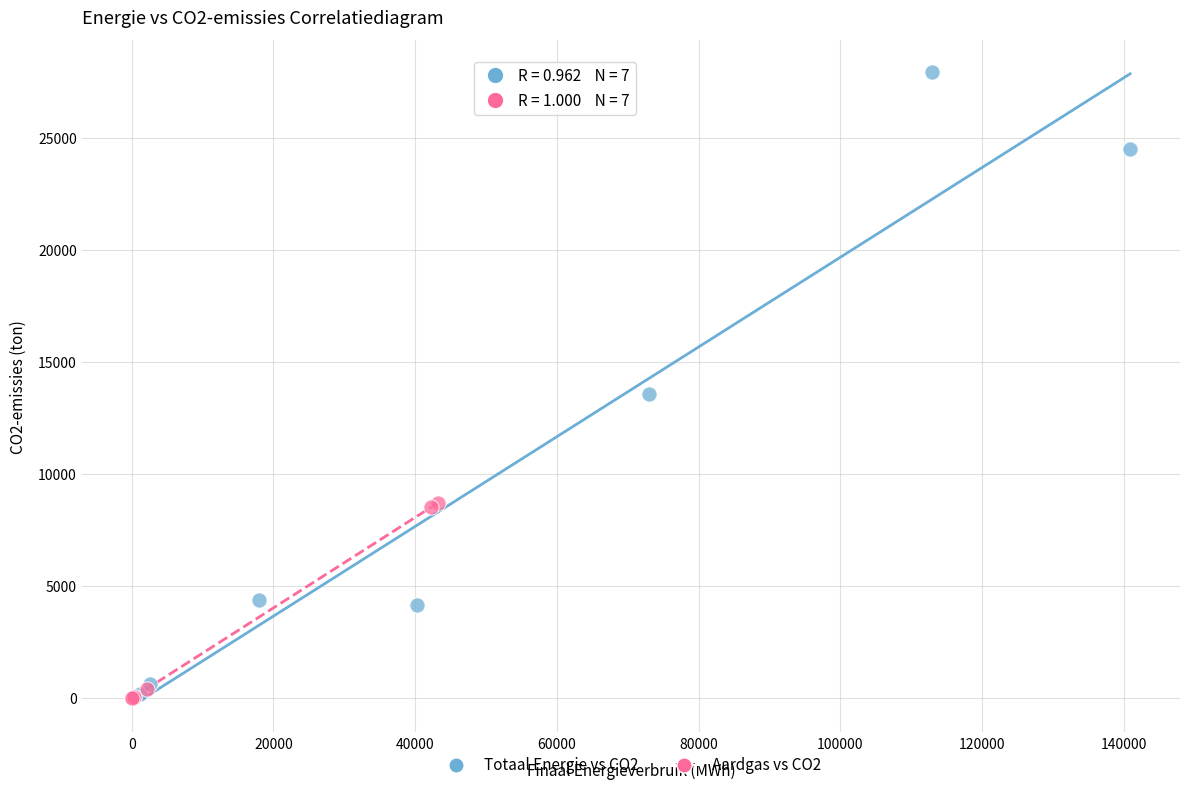

Which series has the widest spread of Y values?

Totaal Energie vs CO2